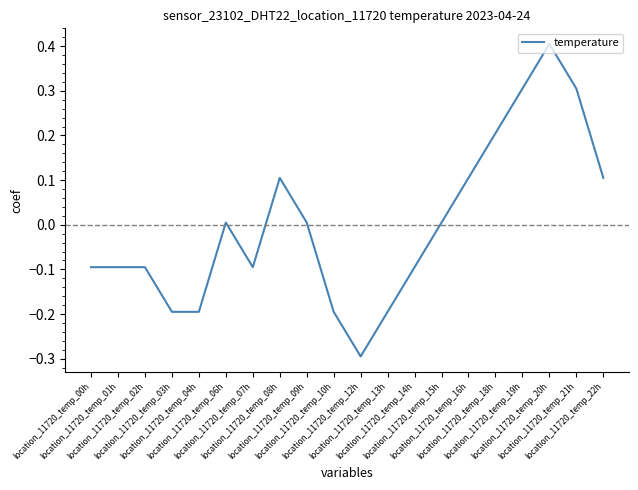

What is the smallest value displayed?

-0.3